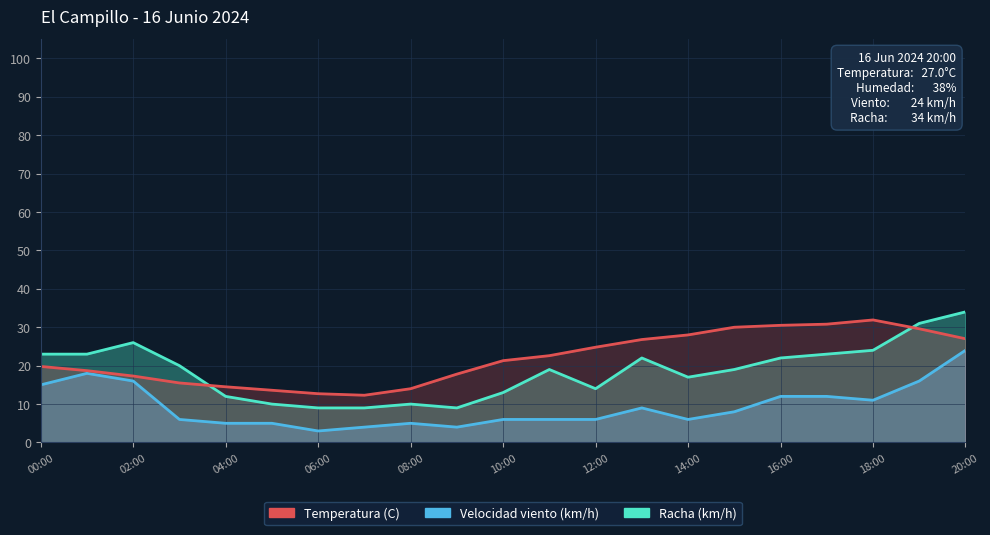

Which series has the largest range (max minus min)?

Racha (km/h)